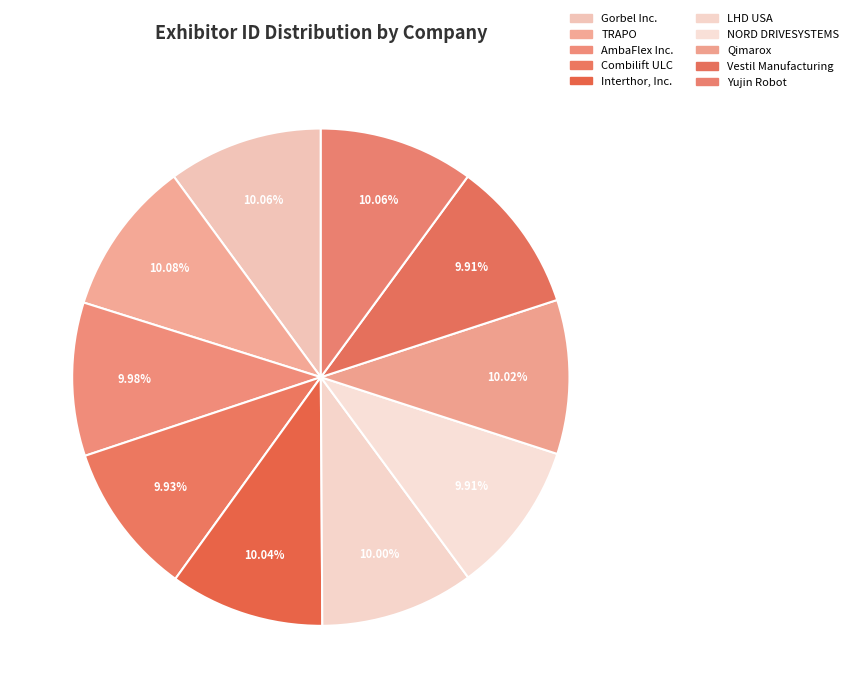

To the nearest percent, what is the combined percentage of NORD DRIVESYSTEMS and Interthor, Inc.?

20%